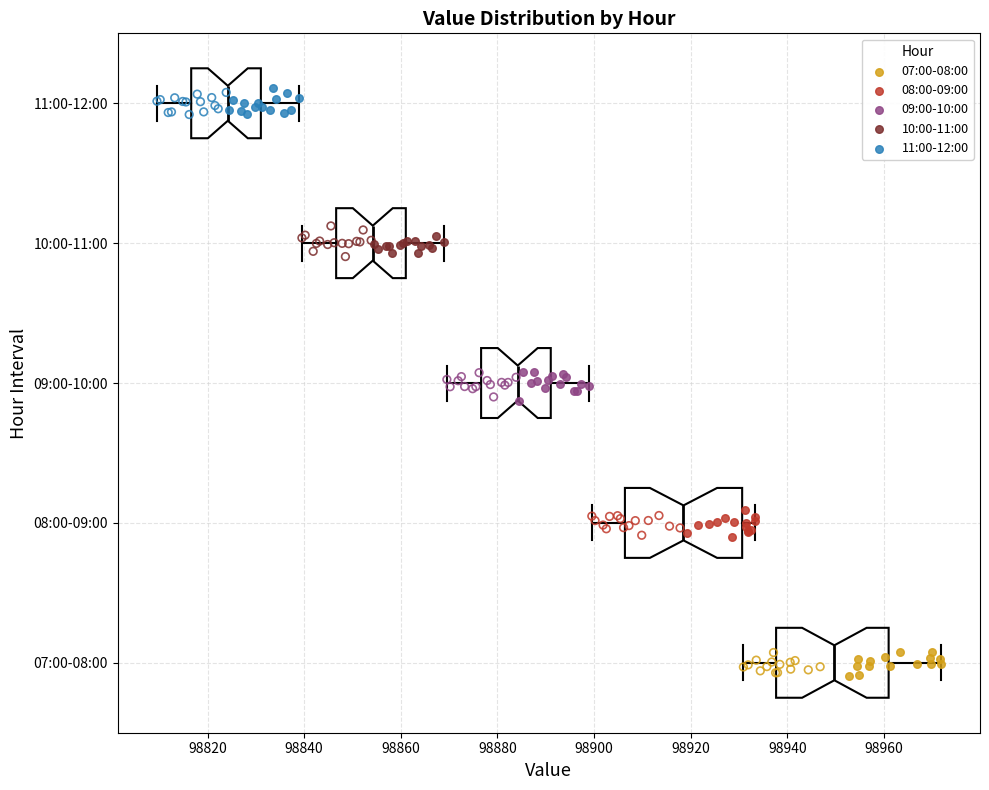

Which box's median line is the furthest to the right?

07:00-08:00